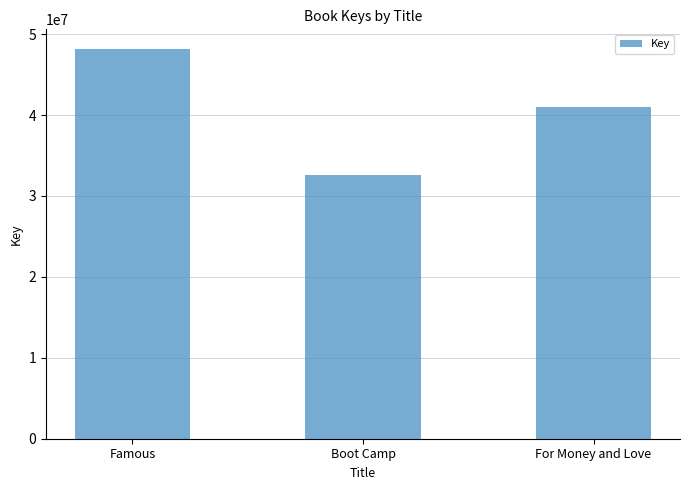

What is the average value?

40561075